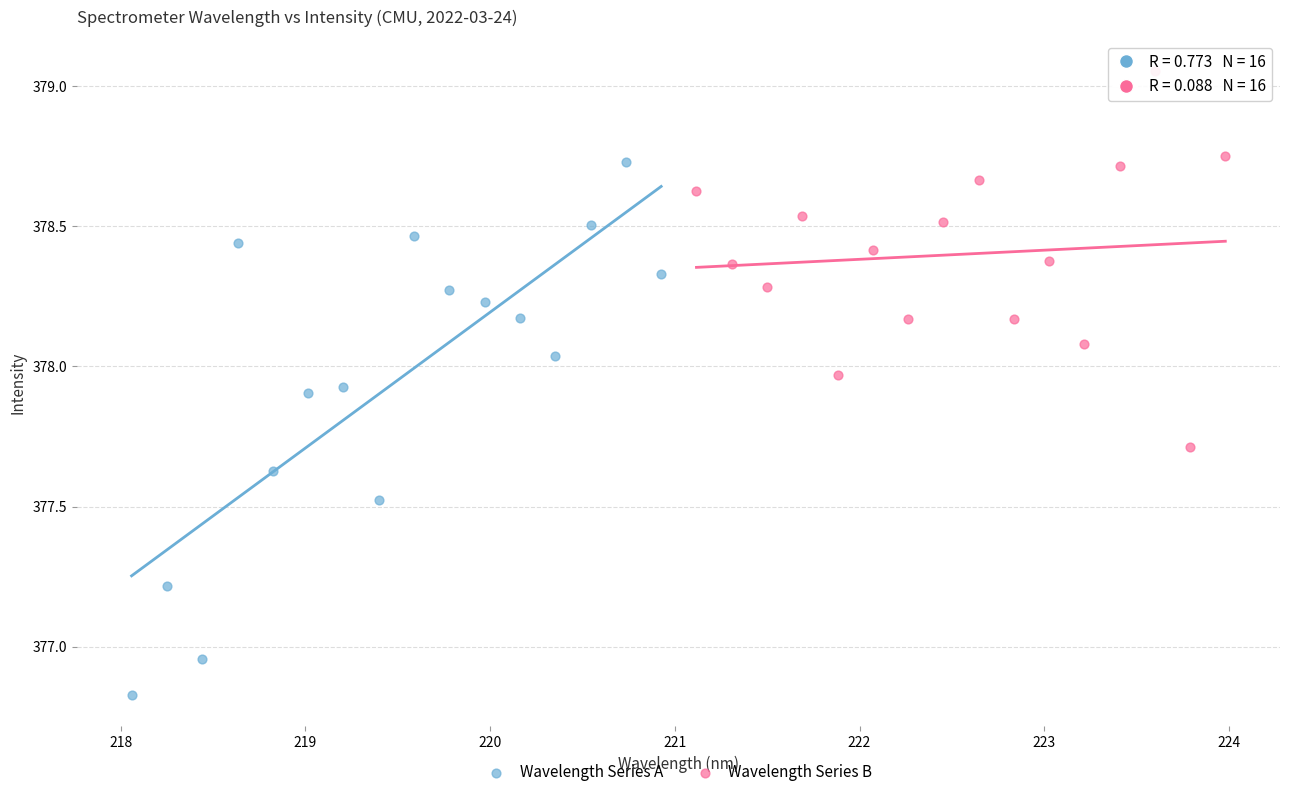

Which series contains the highest Y value?

Wavelength Series B